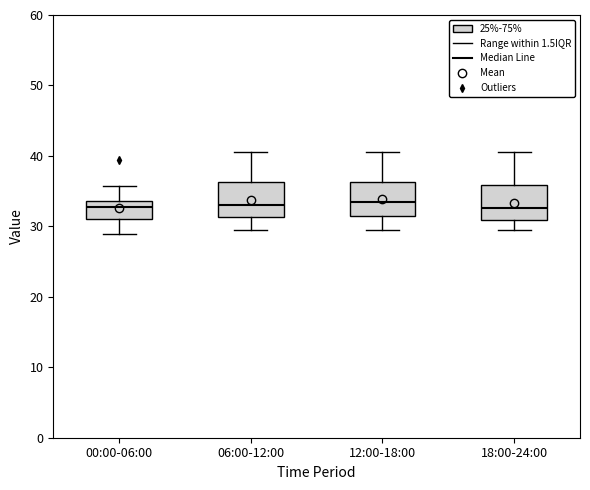

Reading left to right, transcribe this box plot: for each box, give where its median line is, the range the box spans, and where its two whiskers end, as read against the y-axis. The values are not printed on the chart, so give them approximately, as read against the axis.

00:00-06:00: median 33, box 31 to 34, whiskers 29 to 36
06:00-12:00: median 33, box 31 to 36, whiskers 30 to 41
12:00-18:00: median 33, box 31 to 36, whiskers 30 to 41
18:00-24:00: median 33, box 31 to 36, whiskers 30 to 41